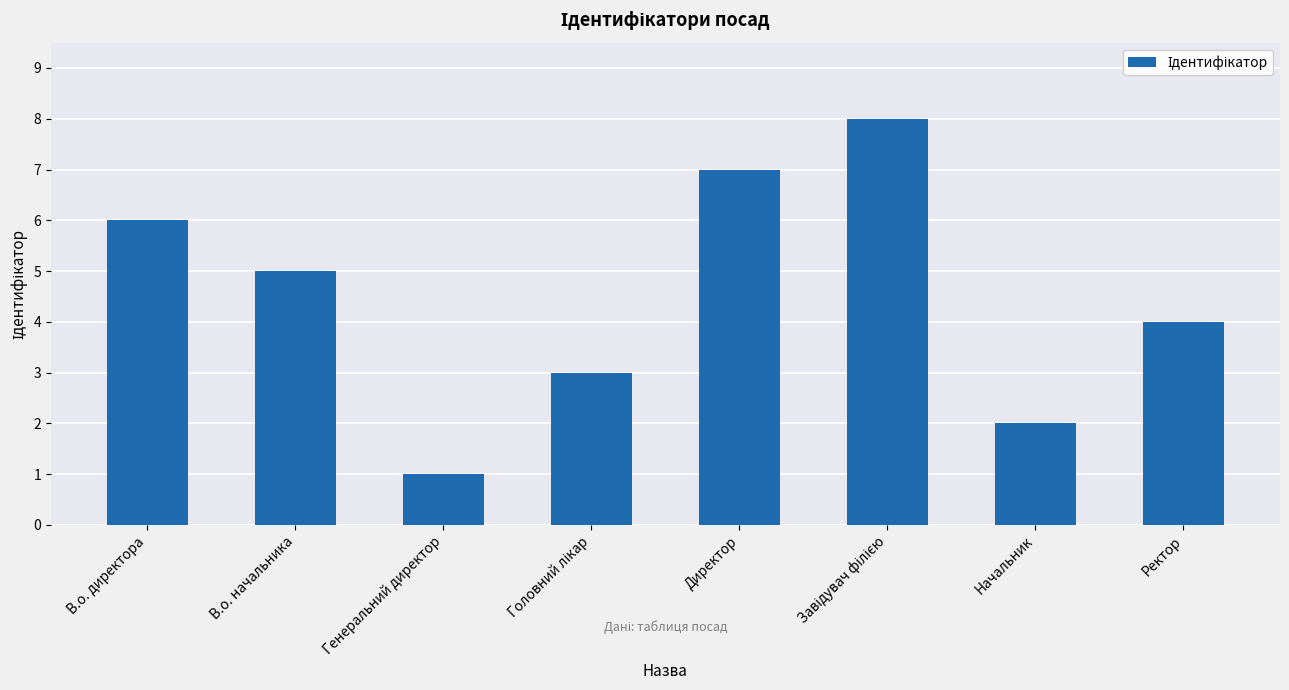

What is the approximate value at В.о. начальника?

5